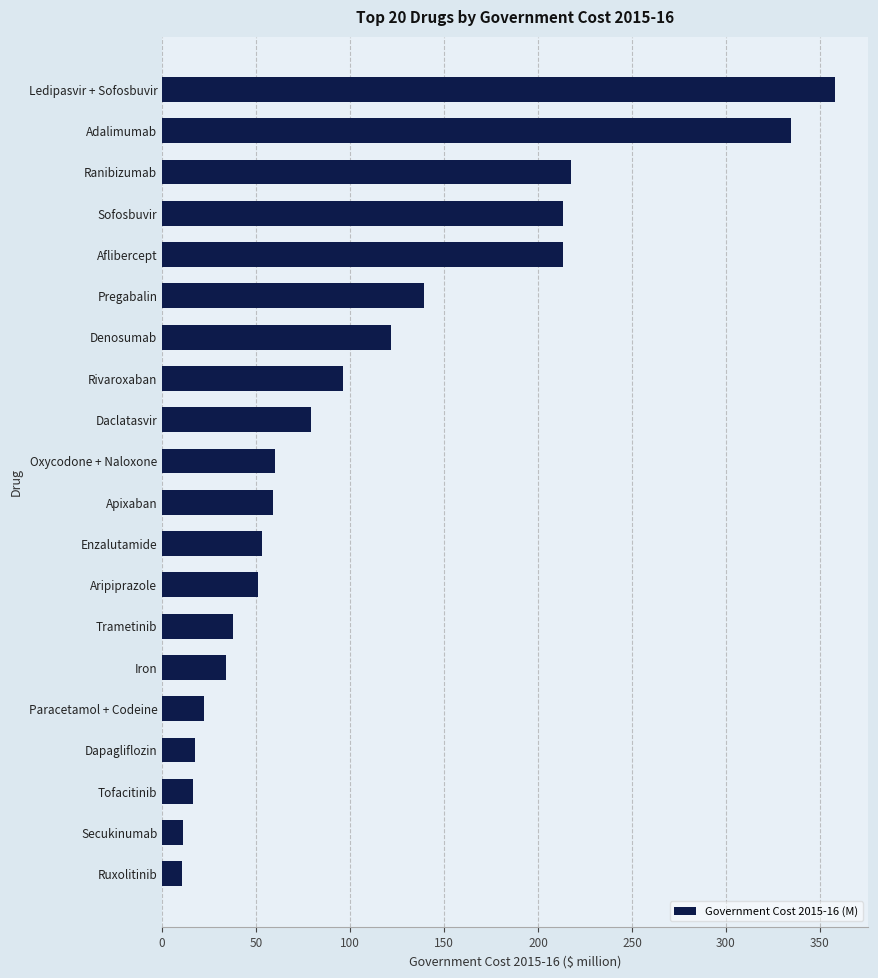

Is it true that the value at Adalimumab is 334.7?

True